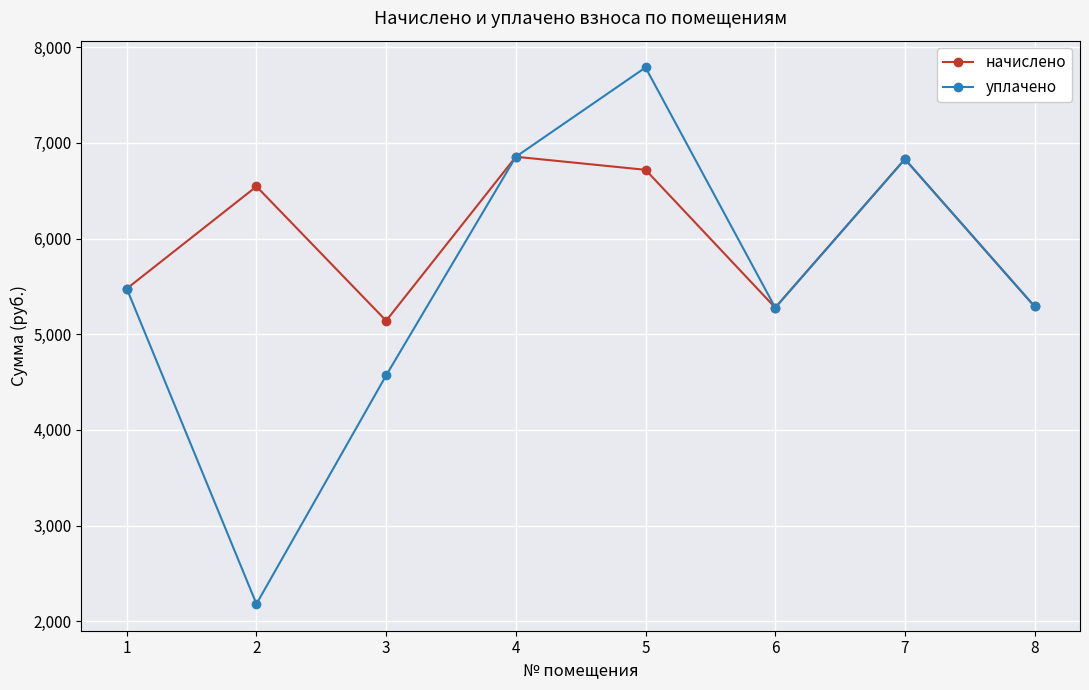

List the series in order of their peak value, lowest first.

начислено, уплачено